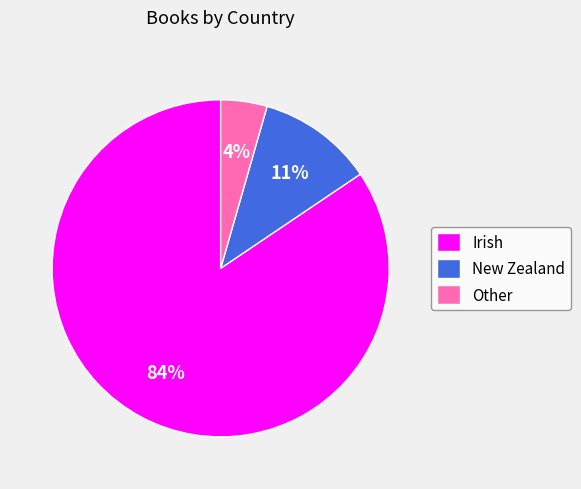

True or false: Irish accounts for 84% of the total.

True